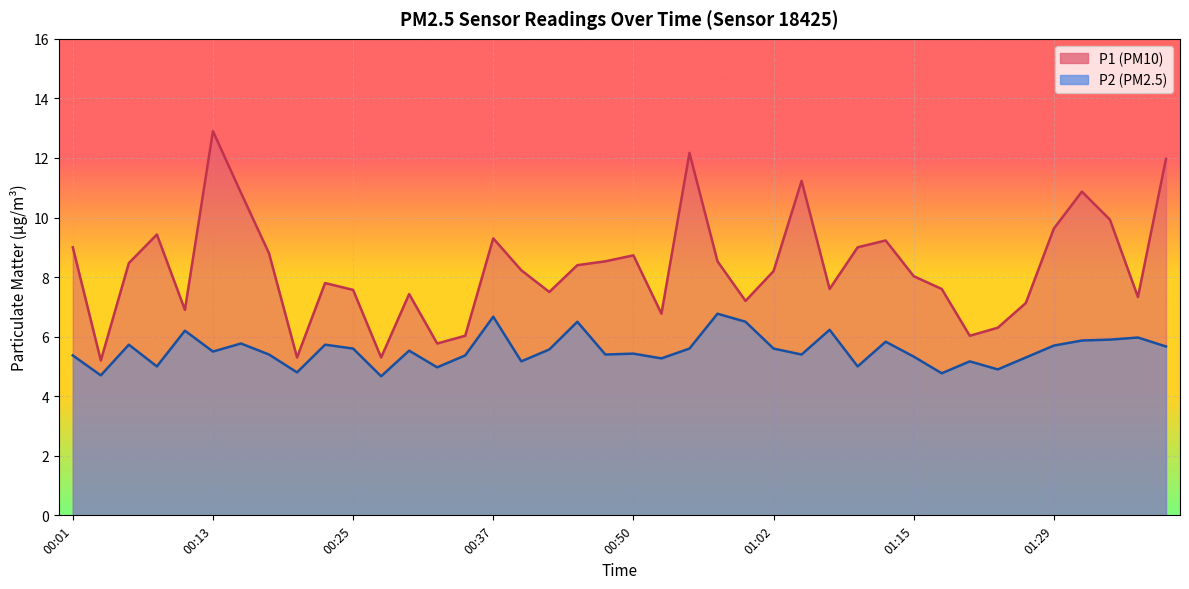

Which category has the lowest value in the P2 series?

00:28